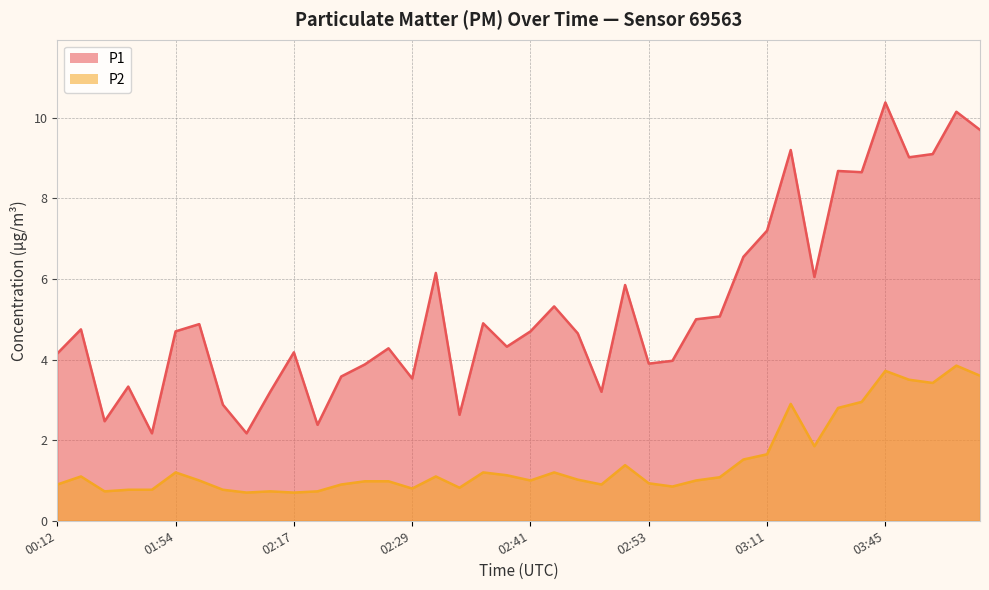

Reading left to right, transcribe all the data shown in this chart.

P1: 00:12=4.2	00:14=4.8	00:34=2.5	01:50=3.3	01:52=2.2	01:54=4.7	01:57=4.9	02:09=2.9	02:12=2.2	02:14=3.2	02:17=4.2	02:19=2.4	02:21=3.6	02:24=3.9	02:26=4.3	02:29=3.5	02:31=6.2	02:34=2.6	02:36=4.9	02:39=4.3	02:41=4.7	02:44=5.3	02:46=4.7	02:48=3.2	02:51=5.8	02:53=3.9	02:56=4.0	02:58=5.0	03:02=5.1	03:04=6.5	03:11=7.2	03:20=9.2	03:37=6.0	03:39=8.7	03:42=8.7	03:45=10.4	03:47=9.0	03:49=9.1	03:52=10.2	03:54=9.7
P2: 00:12=0.9	00:14=1.1	00:34=0.7	01:50=0.8	01:52=0.8	01:54=1.2	01:57=1.0	02:09=0.8	02:12=0.7	02:14=0.7	02:17=0.7	02:19=0.7	02:21=0.9	02:24=1.0	02:26=1.0	02:29=0.8	02:31=1.1	02:34=0.8	02:36=1.2	02:39=1.1	02:41=1.0	02:44=1.2	02:46=1.0	02:48=0.9	02:51=1.4	02:53=0.9	02:56=0.8	02:58=1.0	03:02=1.1	03:04=1.5	03:11=1.6	03:20=2.9	03:37=1.9	03:39=2.8	03:42=3.0	03:45=3.7	03:47=3.5	03:49=3.4	03:52=3.9	03:54=3.6